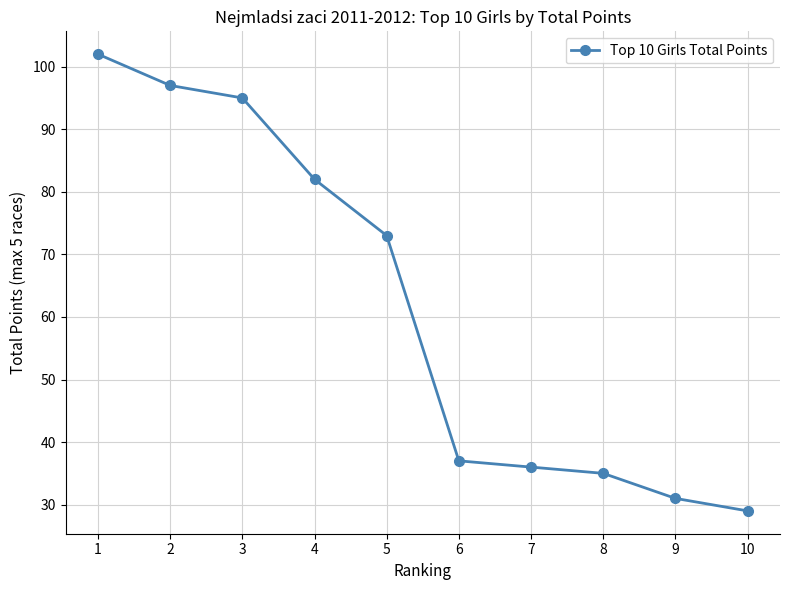

Does the chart display data point markers on the line(s)?

Yes